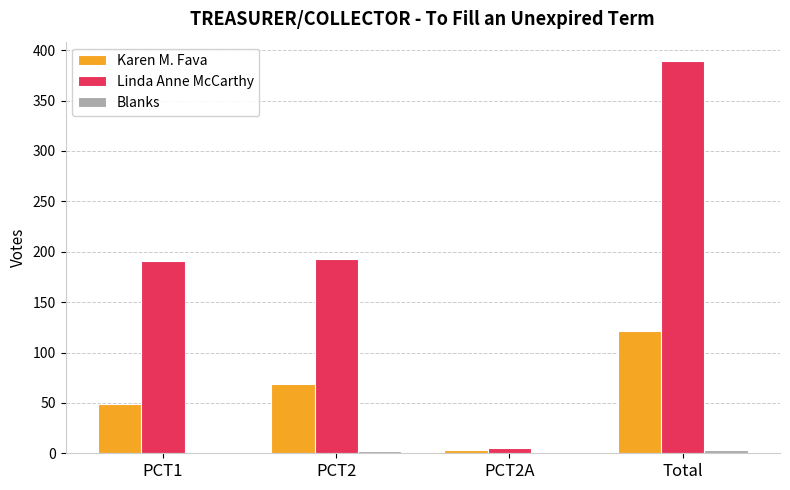

Is it true that Linda Anne McCarthy equals 168 at Total?

False